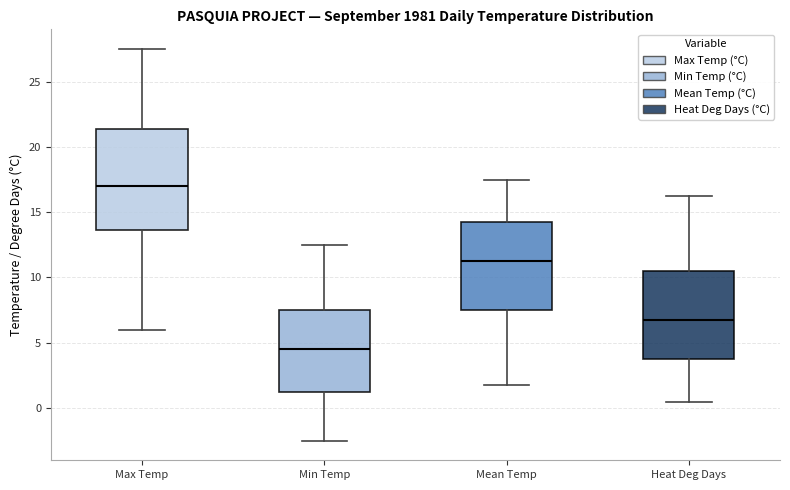

Comparing the boxes themselves (not the whiskers), which one is the tallest?

Max Temp